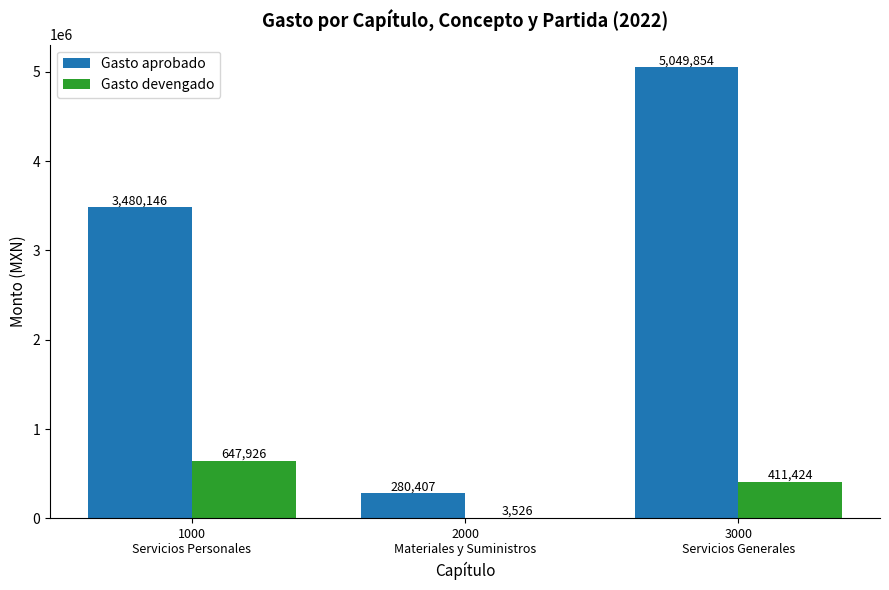

Is it true that Gasto devengado equals 233776.1 at 3000
Servicios Generales?

False